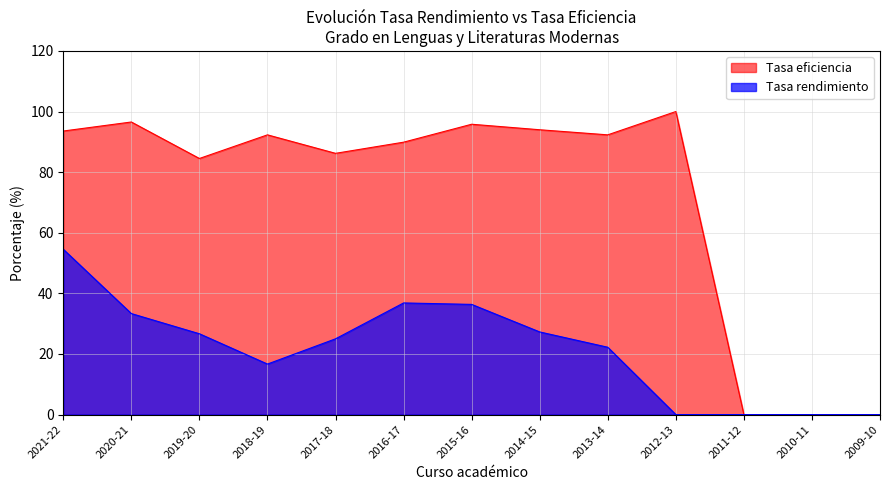

How many data points in Tasa eficiencia are above 92?

7